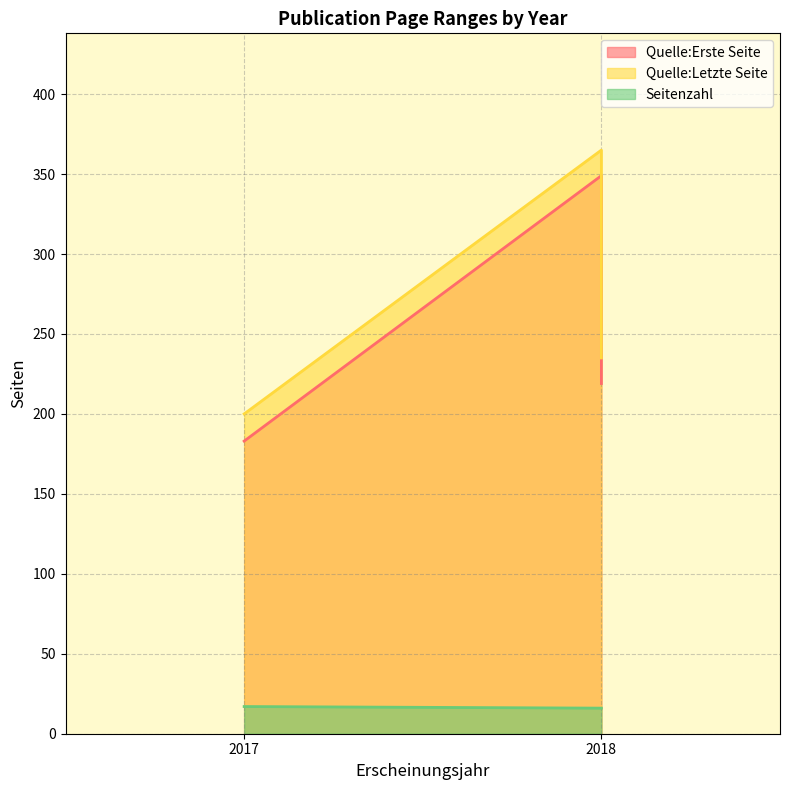

Does the chart have visible grid lines?

Yes